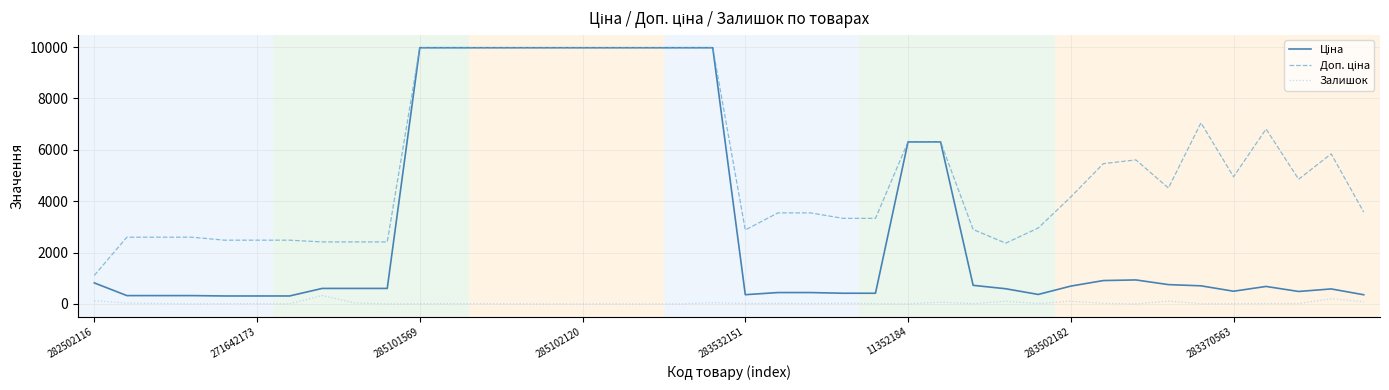

Is this an area chart (filled region under the line)?

No